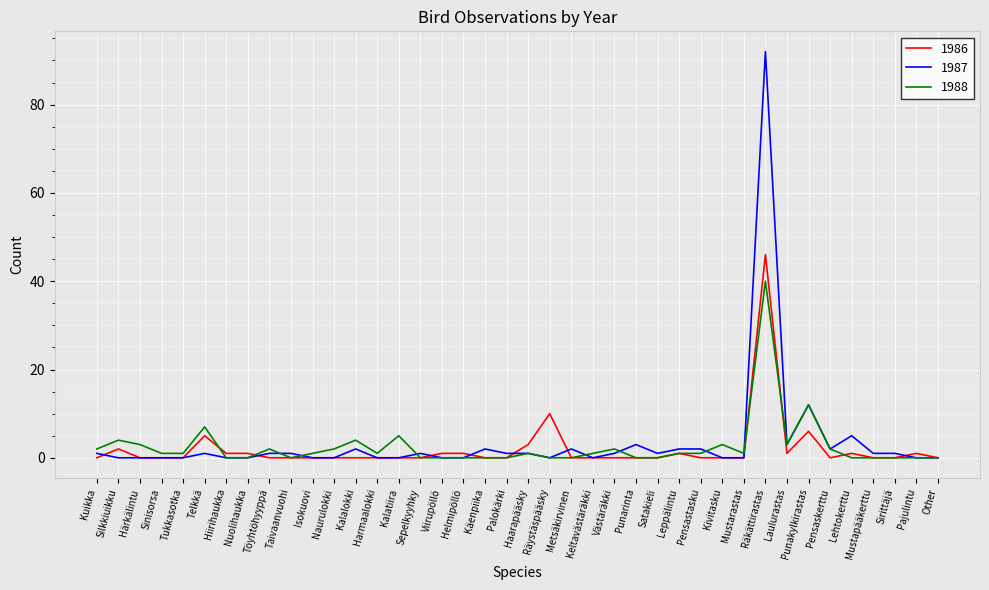

The 1987 series shows -39 at Pajulintu. True or false?

False